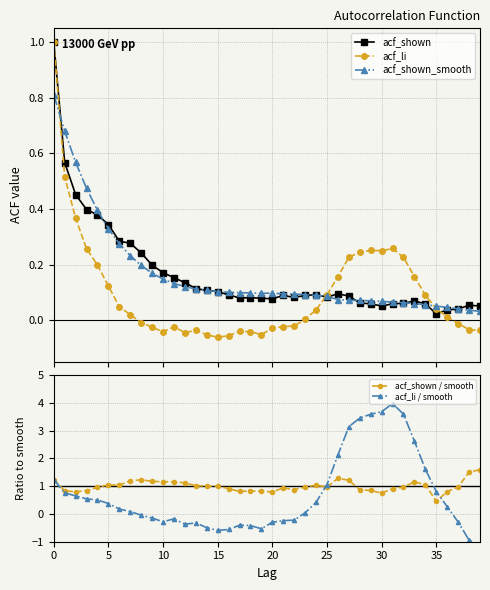

At which category does the chart reach its minimum across all series?

39